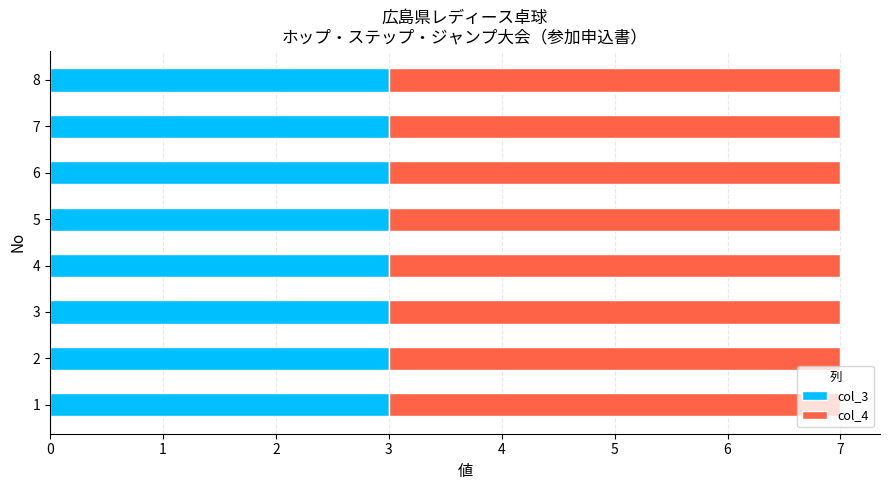

The col_3 series shows 2 at 4. True or false?

False